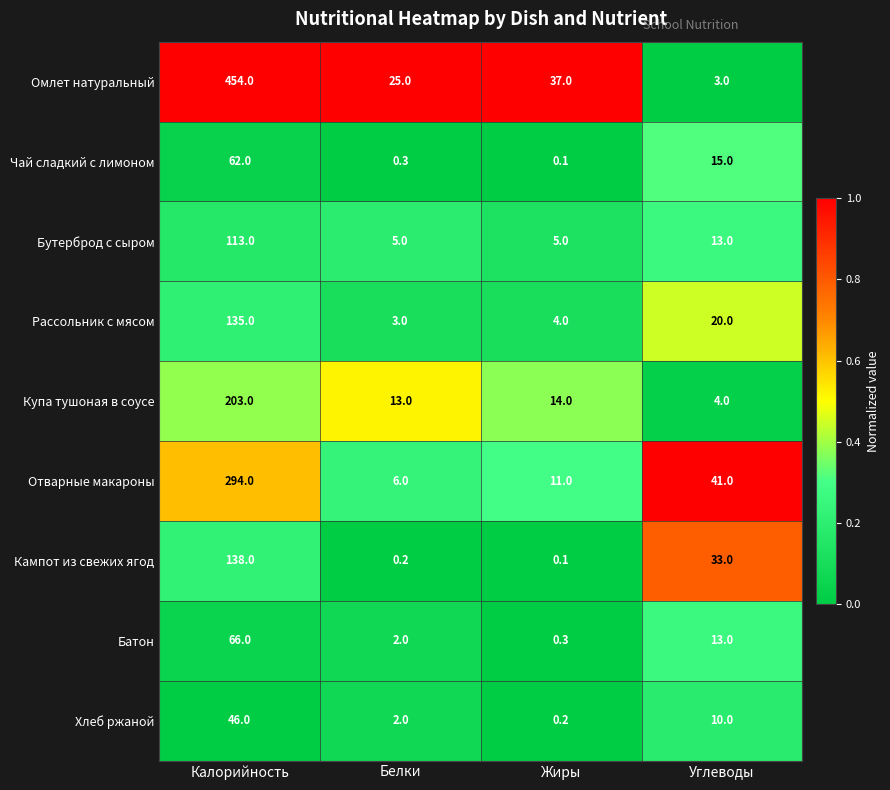

Rank the series by their maximum value, from highest to lowest.

Омлет натуральный, Отварные макароны, Купа тушоная в соусе, Кампот из свежих ягод, Рассольник с мясом, Бутерброд с сыром, Батон, Чай сладкий с лимоном, Хлеб ржаной